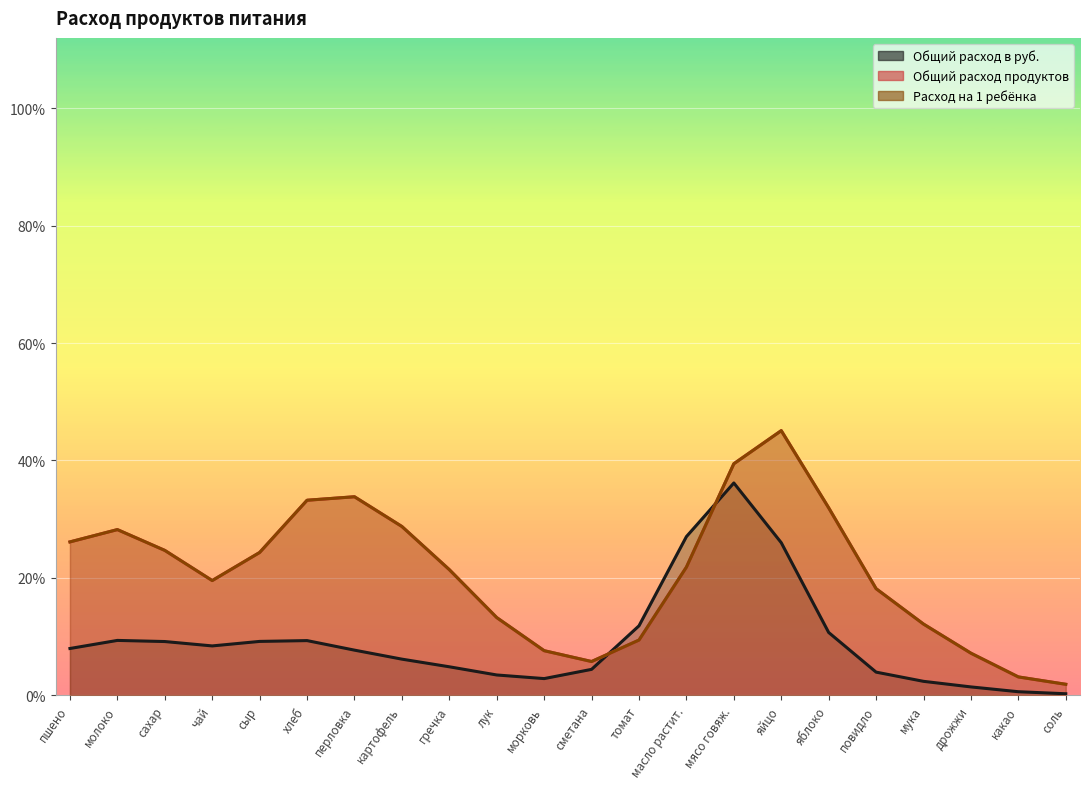

True or false: Общий расход в руб. and Расход на 1 ребёнка intersect in this chart.

True